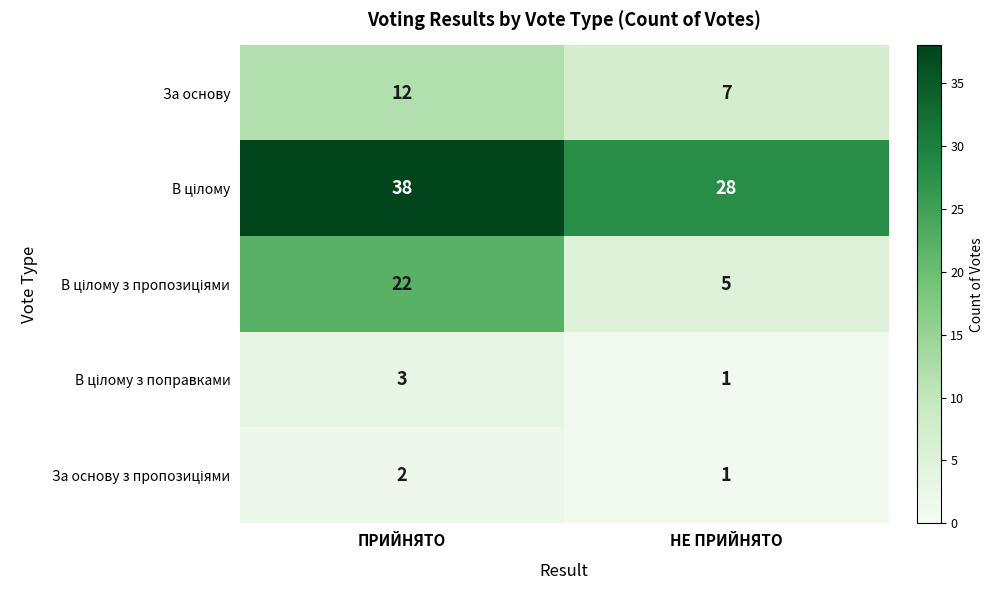

How many series are shown in this chart?

5